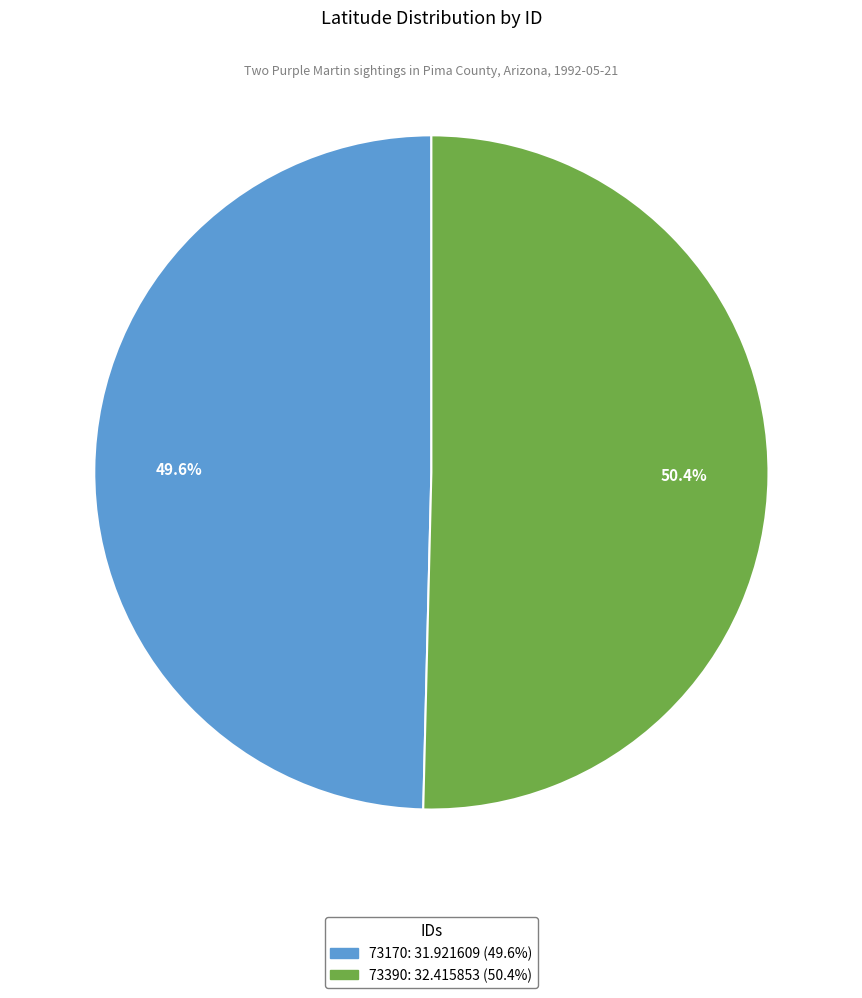

How many segments does this pie chart have?

2